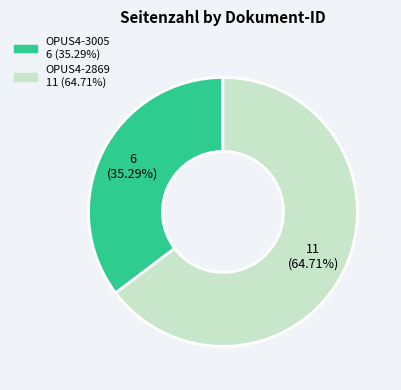

Which category accounts for the majority?

OPUS4-2869